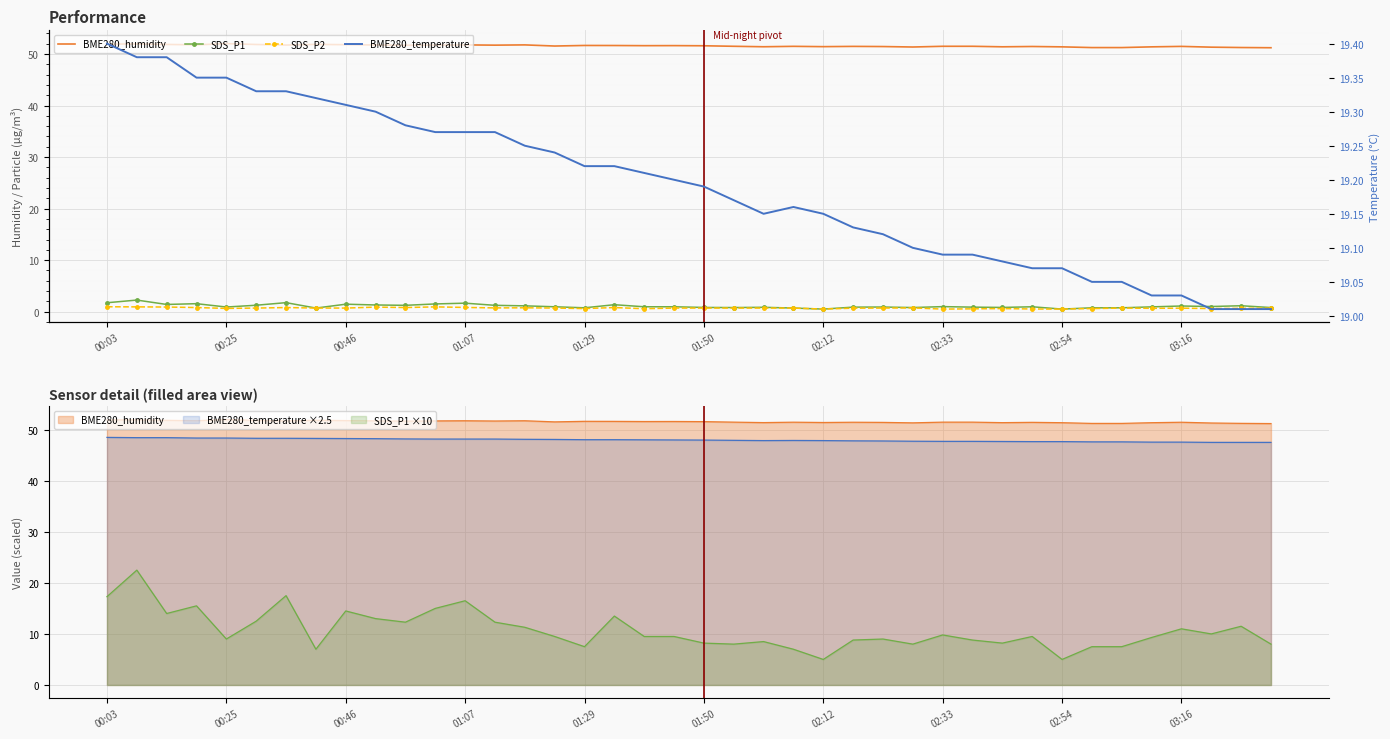

What is the difference between the SDS_P2 values at 01:07 and 25?

0.1